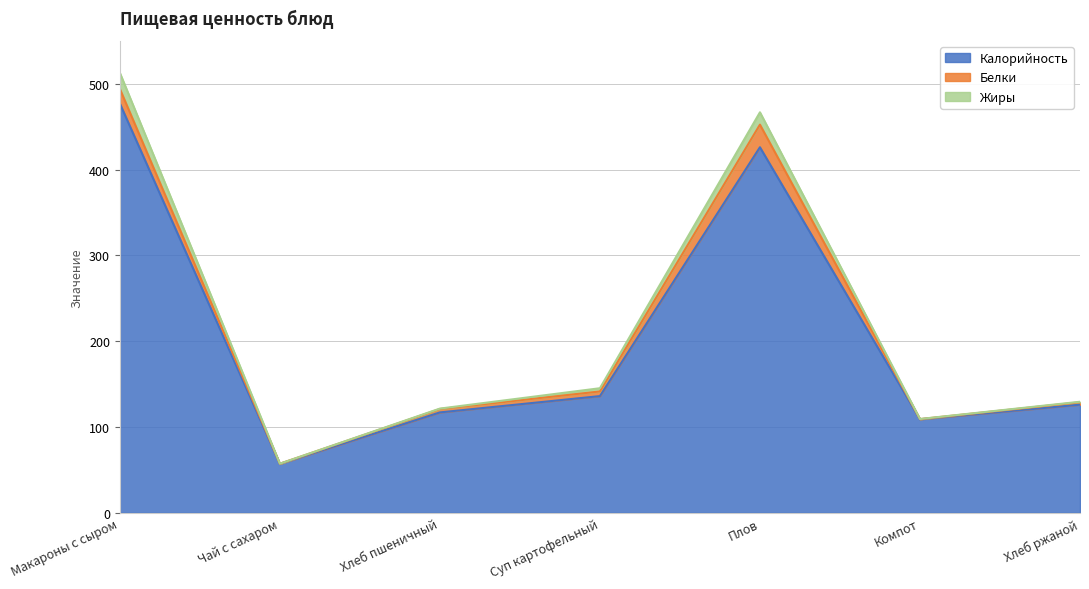

How many data points does each series have?

7